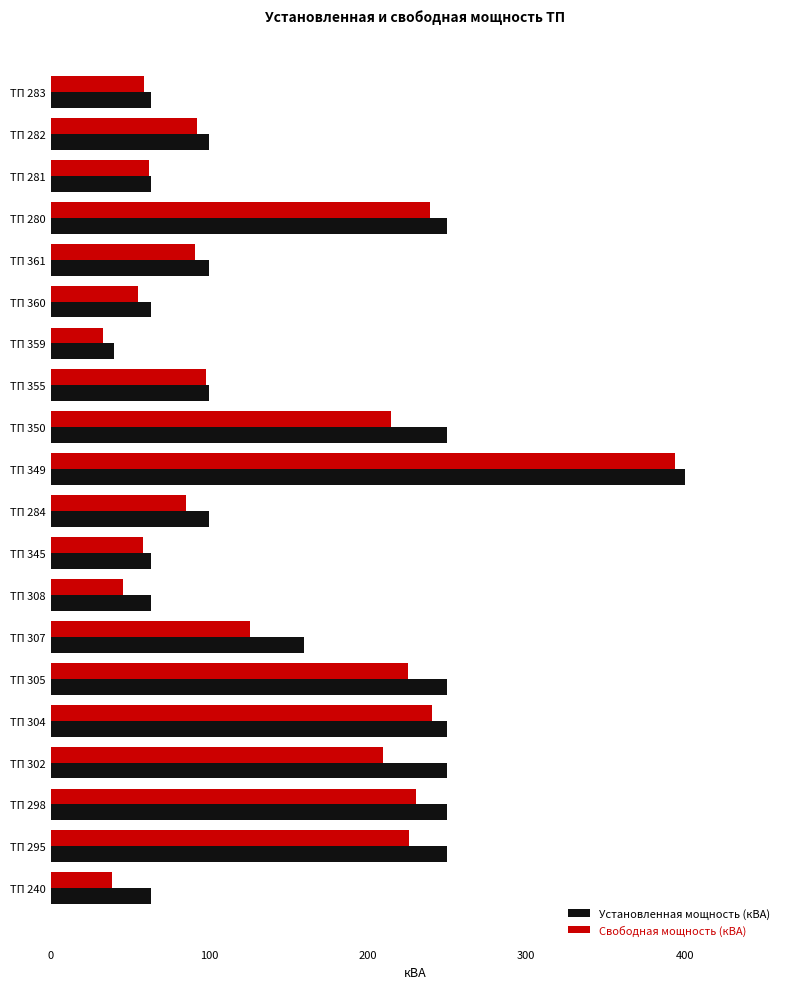

At which category does the chart reach its peak across all series?

ТП 349